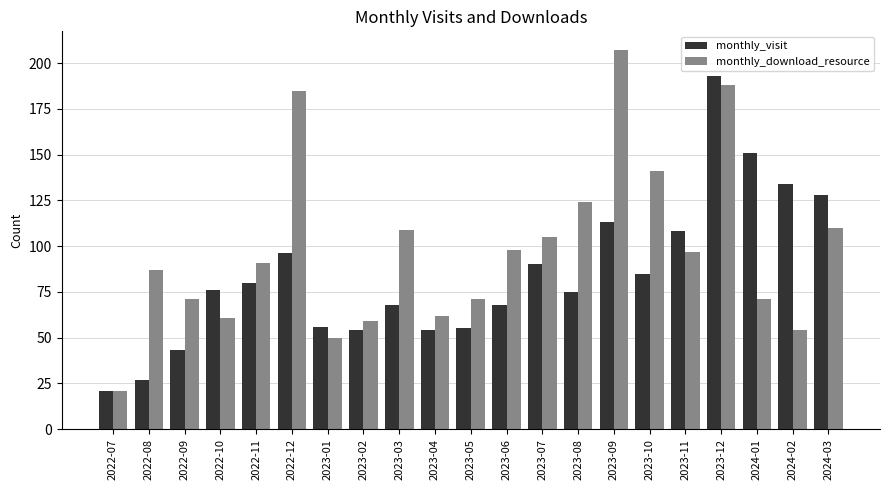

What is the sum of all monthly_visit values?

1775